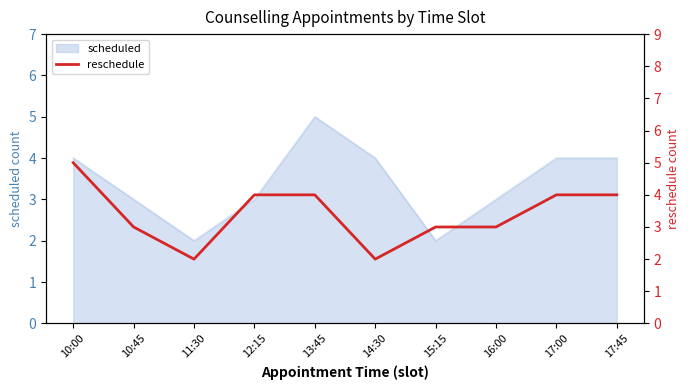

The chart shows a value of 6 at 13:45. True or false?

False